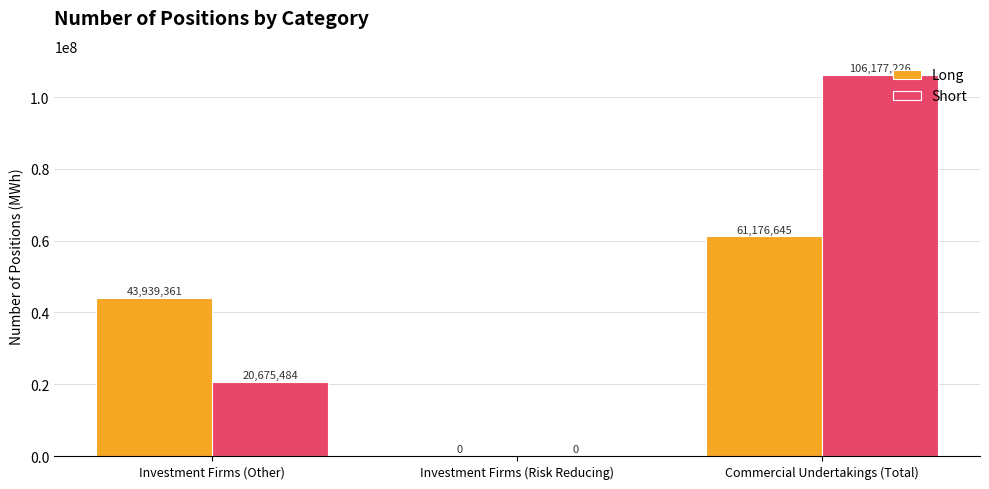

Reading left to right, what are all the values shown in this chart?

Long: 43939361	0	61176645
Short: 20675484	0	106177226